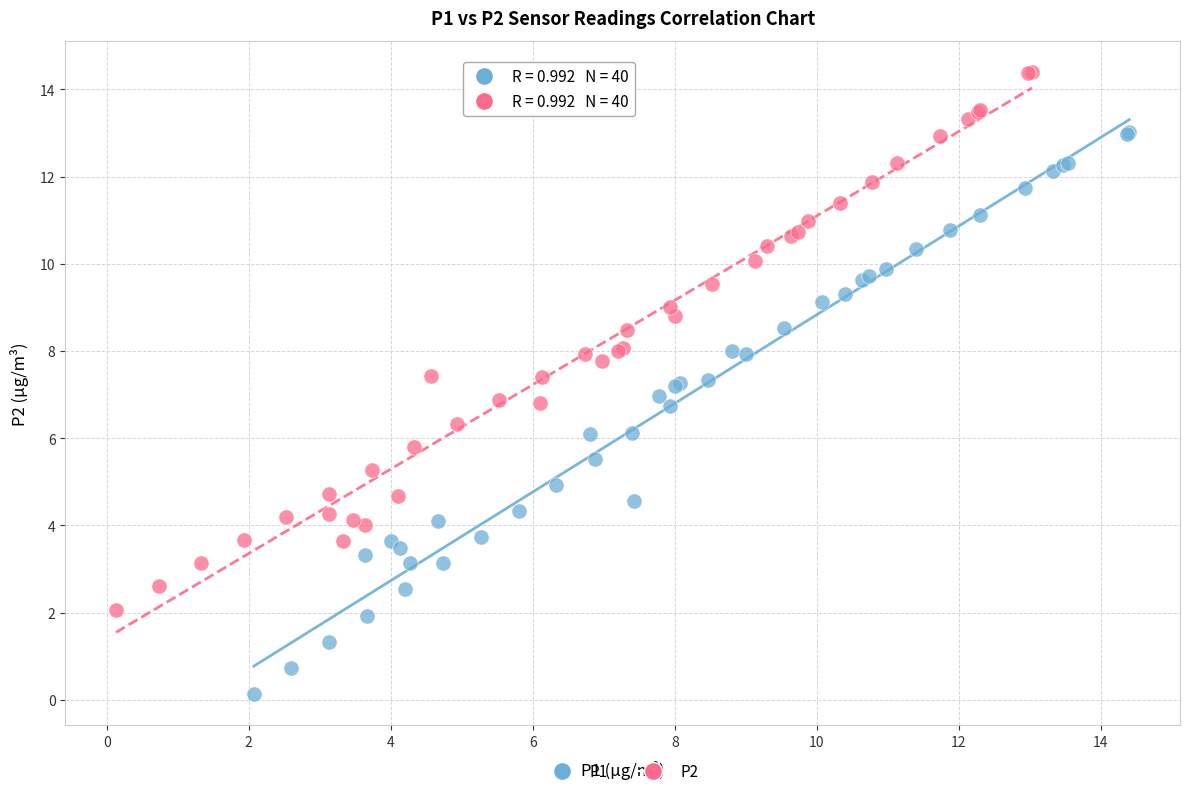

Which series contains the highest Y value?

P2